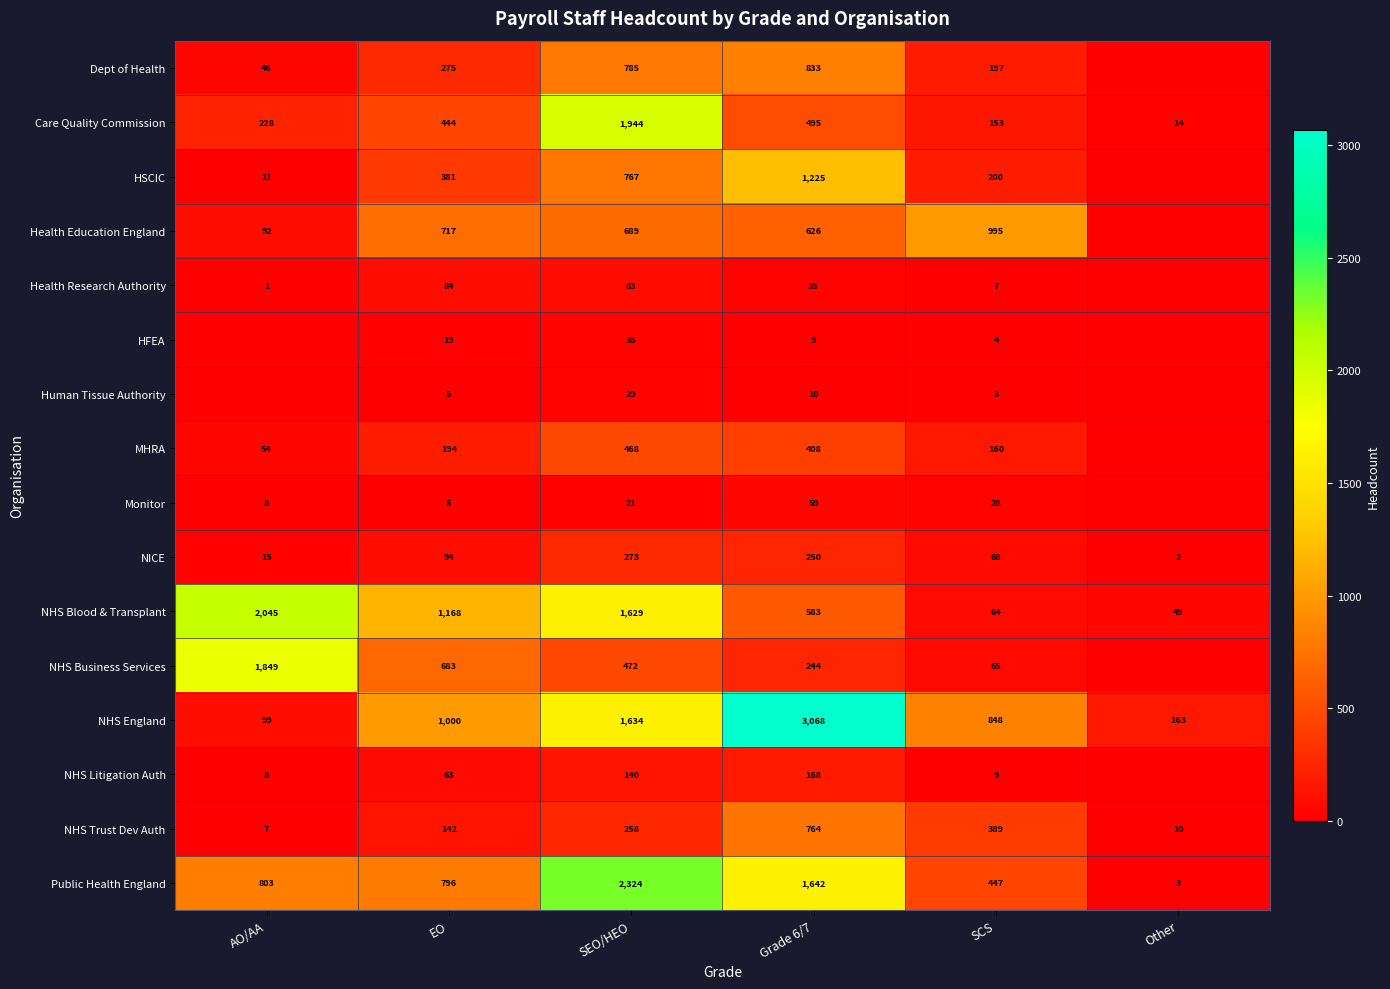

What is the sum of all NHS England values?

6812